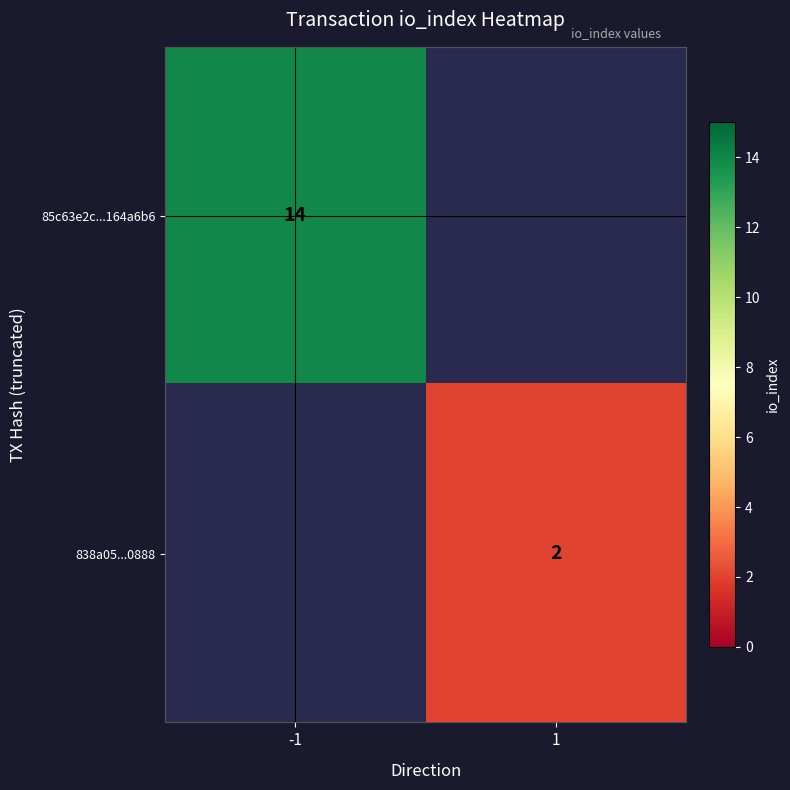

The 838a05...0888 series shows 2 at 1. True or false?

True